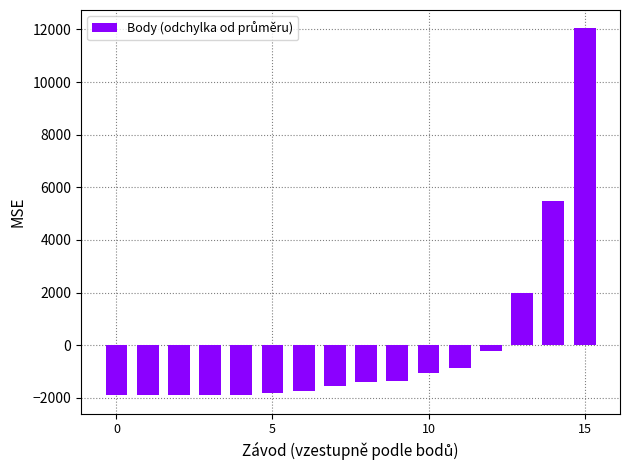

How many positive values are there?

3